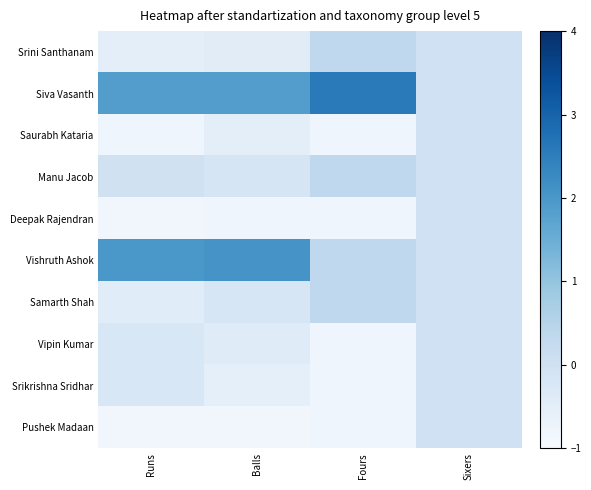

Reading left to right, transcribe all the data shown in this chart.

Srini Santhanam: Runs=-0.5	Balls=-0.4	Fours=0.3	Sixers=0.0
Siva Vasanth: Runs=1.9	Balls=1.9	Fours=2.6	Sixers=0.0
Saurabh Kataria: Runs=-0.8	Balls=-0.5	Fours=-0.8	Sixers=0.0
Manu Jacob: Runs=-0.0	Balls=-0.2	Fours=0.3	Sixers=0.0
Deepak Rajendran: Runs=-0.8	Balls=-0.8	Fours=-0.8	Sixers=0.0
Vishruth Ashok: Runs=2.0	Balls=2.1	Fours=0.3	Sixers=0.0
Samarth Shah: Runs=-0.4	Balls=-0.2	Fours=0.3	Sixers=0.0
Vipin Kumar: Runs=-0.2	Balls=-0.4	Fours=-0.8	Sixers=0.0
Srikrishna Sridhar: Runs=-0.2	Balls=-0.5	Fours=-0.8	Sixers=0.0
Pushek Madaan: Runs=-0.8	Balls=-0.8	Fours=-0.8	Sixers=0.0